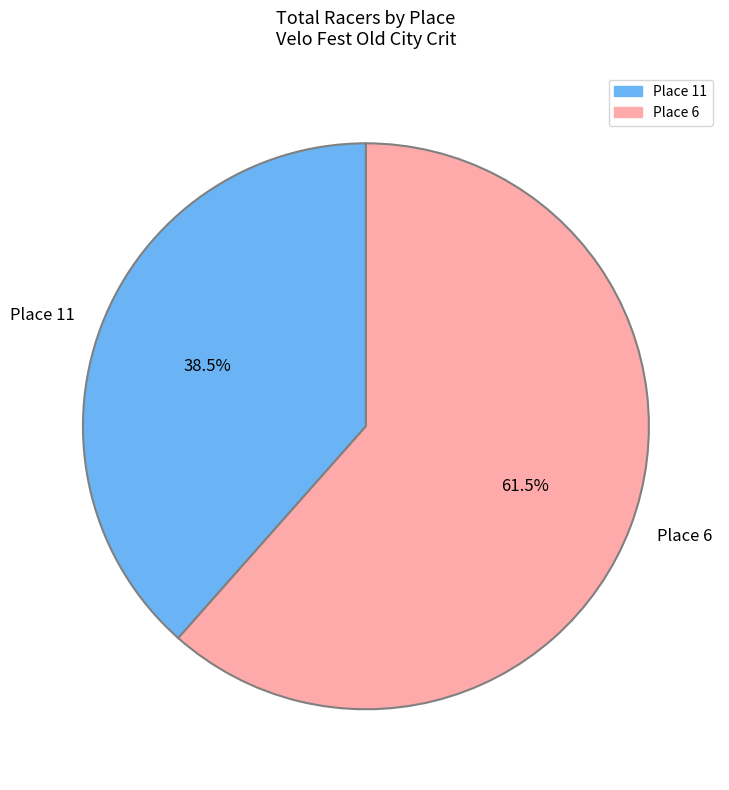

What is the ratio of the value at Place 6 to the value at Place 11?

1.6